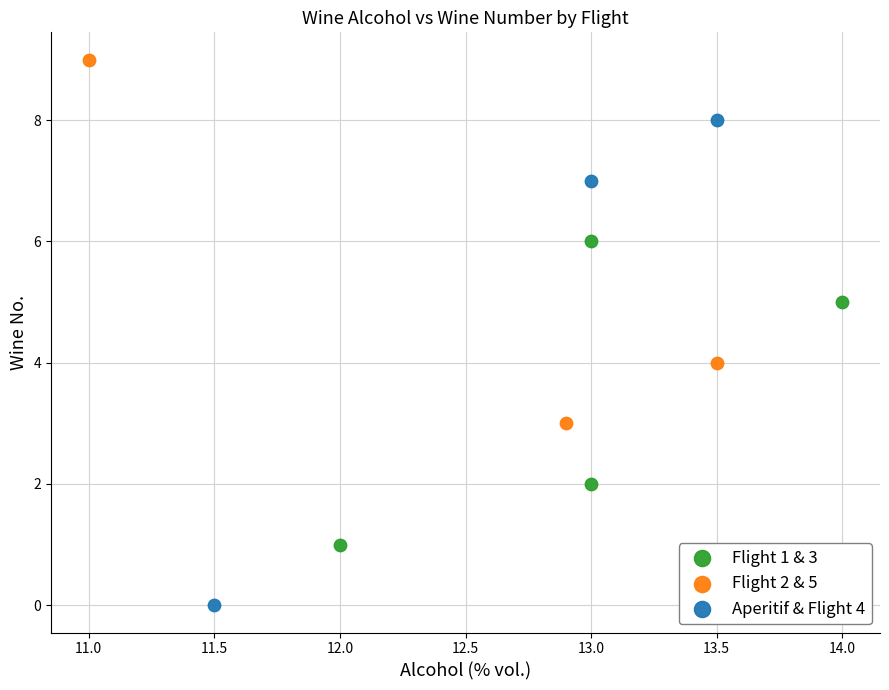

Which series reaches the minimum Y coordinate?

Aperitif & Flight 4